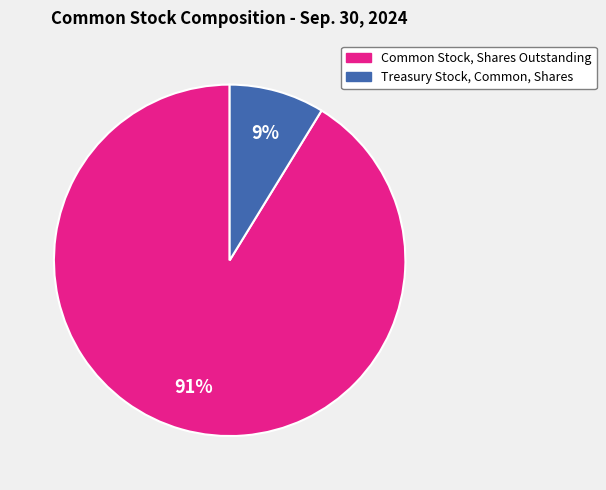

Count the number of slices in the pie.

2